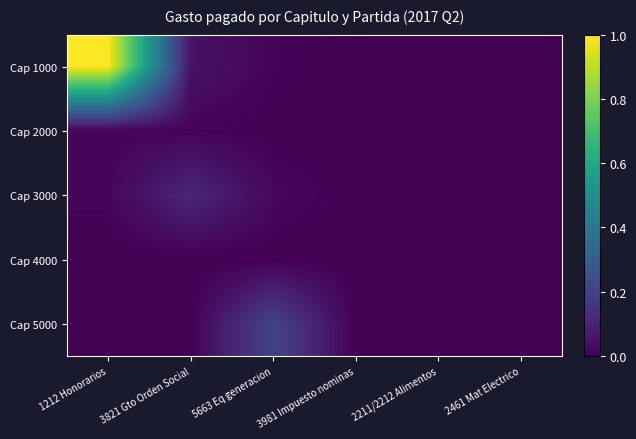

Reading left to right, extract all data points from this chart.

Cap 1000: 1212 Honorarios=1.0	3821 Gto Orden Social=0.0	5663 Eq generacion=0.0	3981 Impuesto nominas=0.0	2211/2212 Alimentos=0.0	2461 Mat Electrico=0.0
Cap 2000: 1212 Honorarios=0.0	3821 Gto Orden Social=0.0	5663 Eq generacion=0.0	3981 Impuesto nominas=0.0	2211/2212 Alimentos=0.0	2461 Mat Electrico=0.0
Cap 3000: 1212 Honorarios=0.0	3821 Gto Orden Social=0.1	5663 Eq generacion=0.0	3981 Impuesto nominas=0.0	2211/2212 Alimentos=0.0	2461 Mat Electrico=0.0
Cap 4000: 1212 Honorarios=0.0	3821 Gto Orden Social=0.0	5663 Eq generacion=0.0	3981 Impuesto nominas=0.0	2211/2212 Alimentos=0.0	2461 Mat Electrico=0.0
Cap 5000: 1212 Honorarios=0.0	3821 Gto Orden Social=0.0	5663 Eq generacion=0.2	3981 Impuesto nominas=0.0	2211/2212 Alimentos=0.0	2461 Mat Electrico=0.0